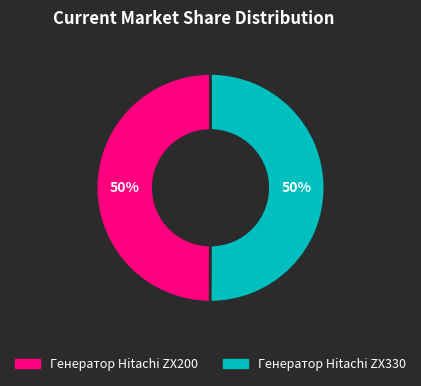

Combined, do Генератор Hitachi ZX330 and Генератор Hitachi ZX200 account for over 50%?

Yes